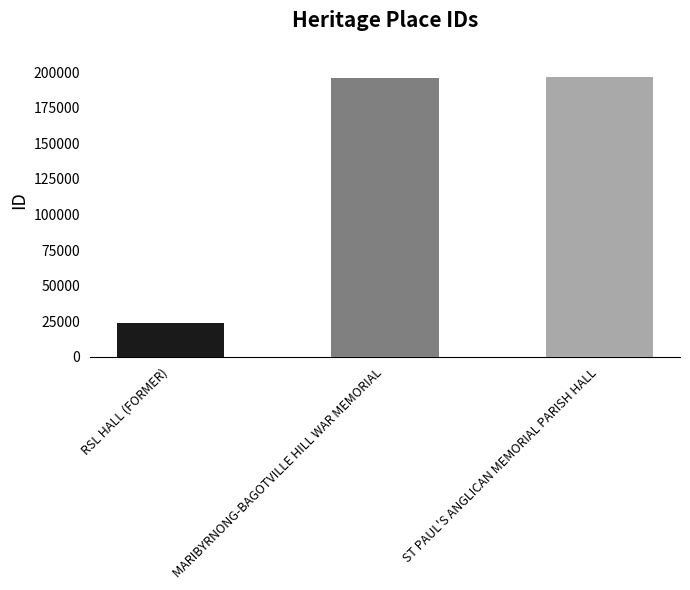

What is the average value?

138843